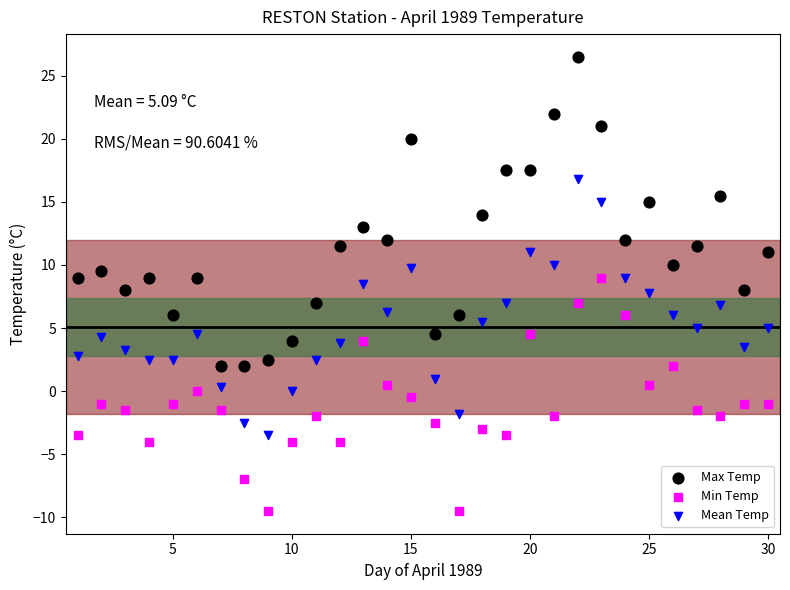

Which series reaches the maximum Y coordinate?

Max Temp